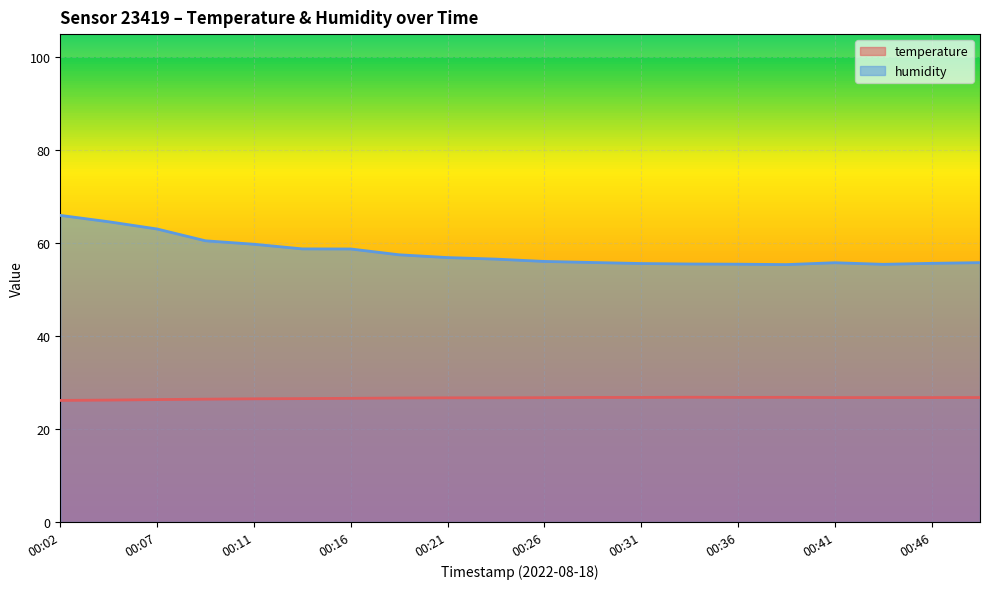

What is the sum of the humidity values at 00:36 and 00:26?

111.6